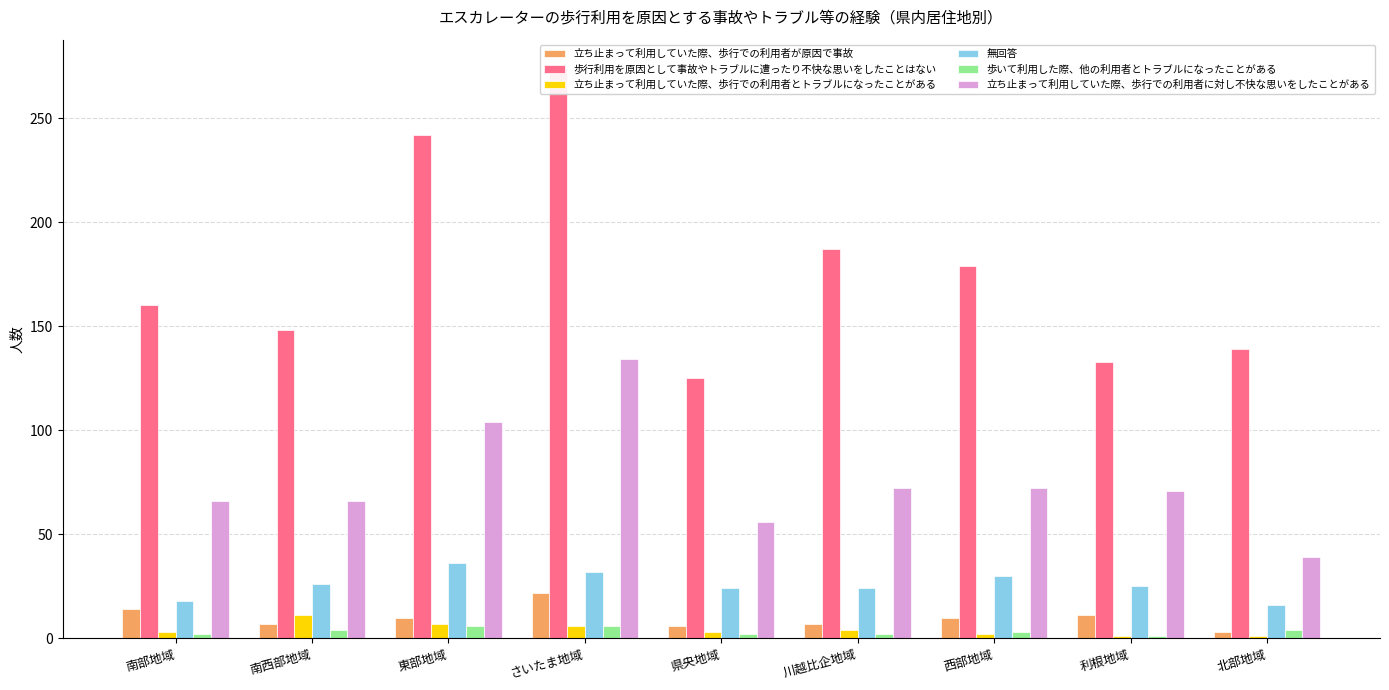

Which series has the largest total across all categories?

歩行利用を原因として事故やトラブルに遭ったり不快な思いをしたことはない